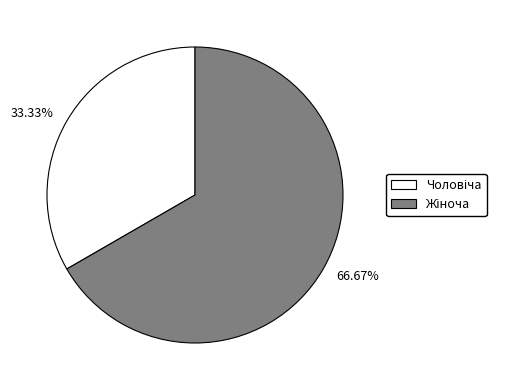

Does any single category account for the majority?

Yes